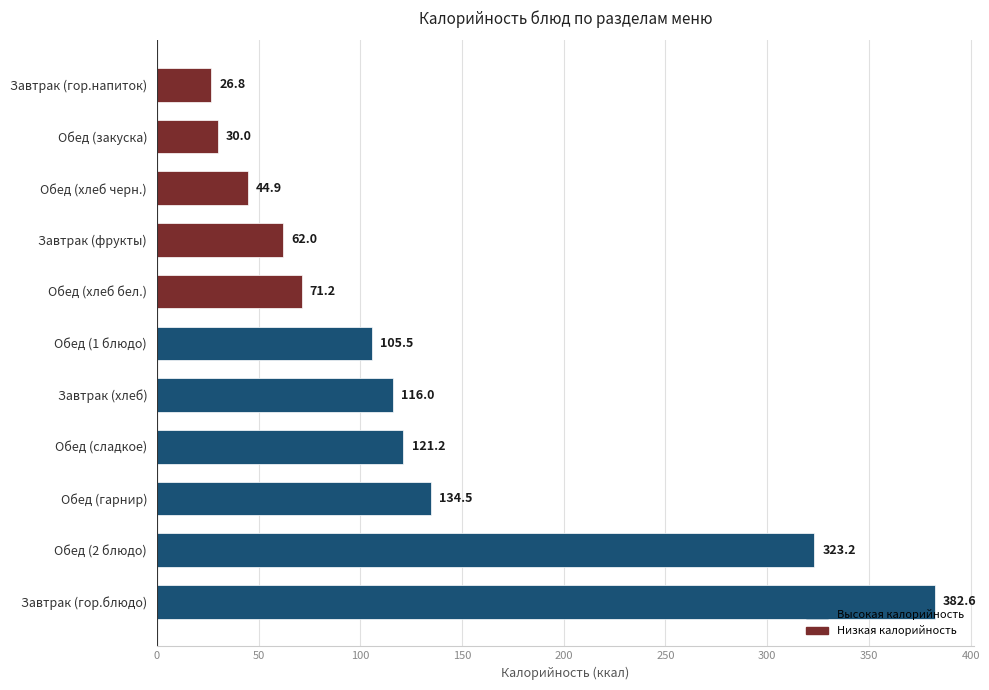

How many bars are there in total?

11